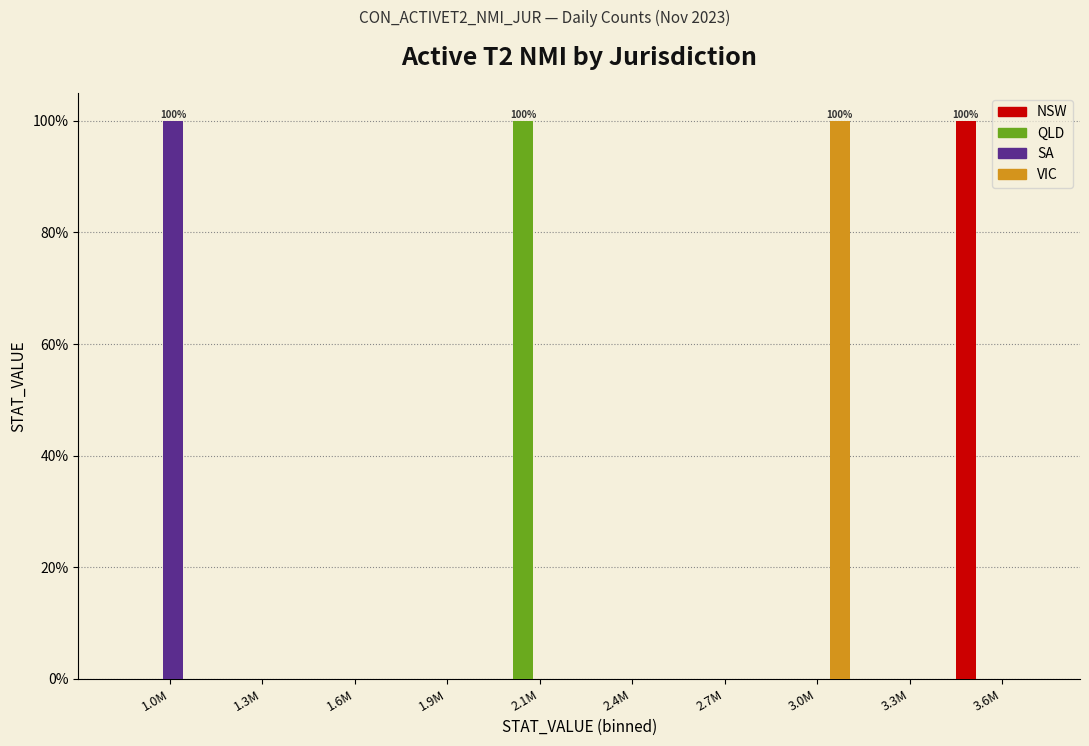

What is the total value across all series at 2.1M?

100